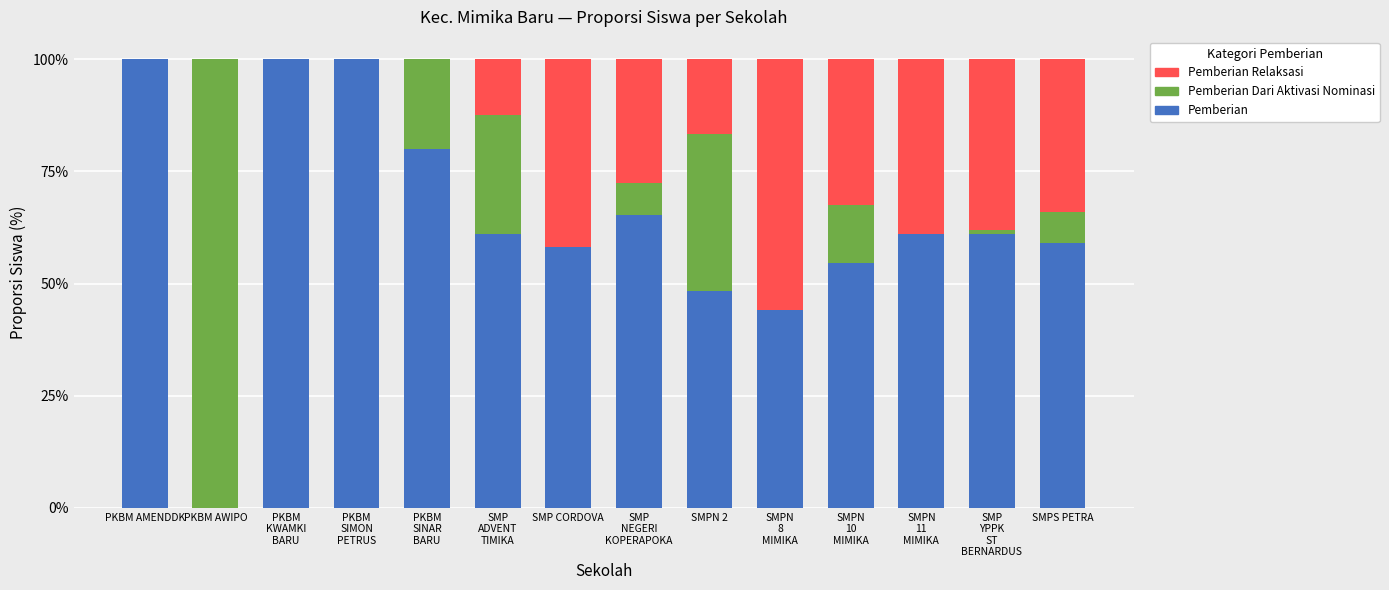

Where is Pemberian nearest to the value 50?

SMPN 2